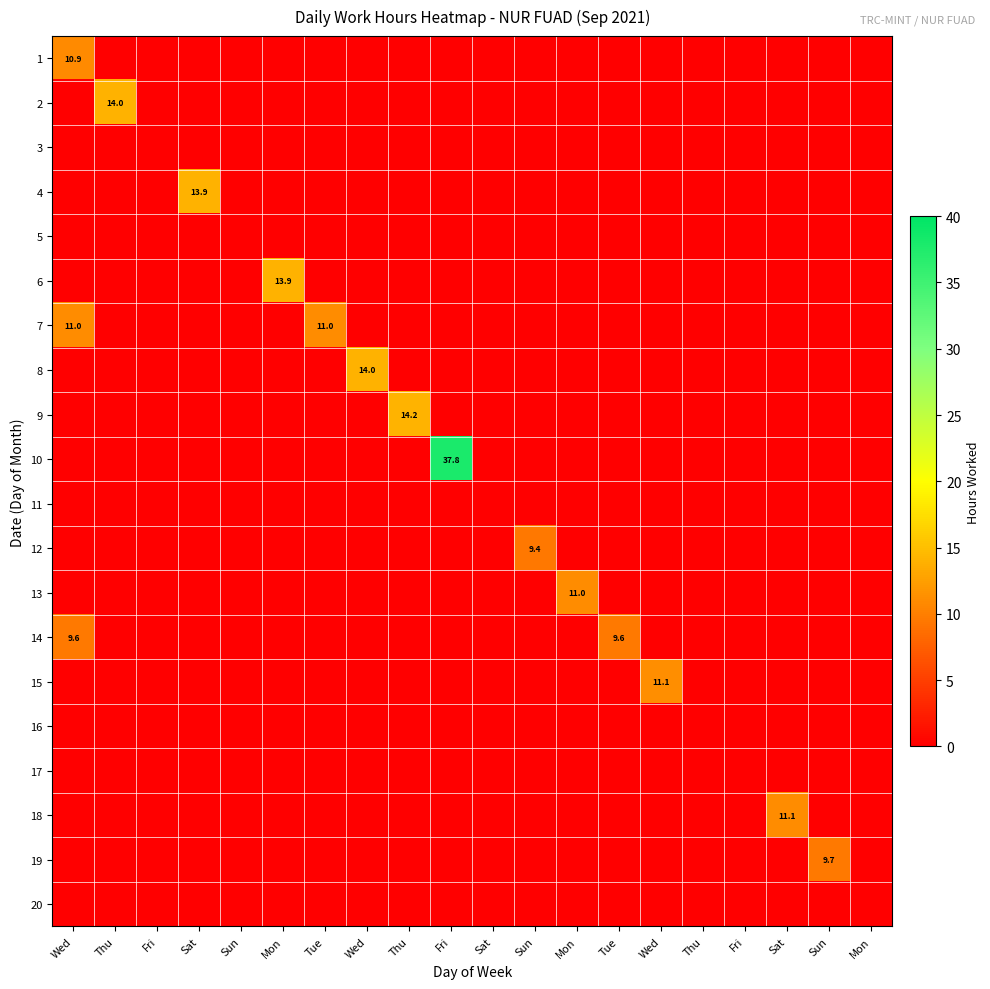

The 4 series shows 0.0 at Thu. True or false?

True